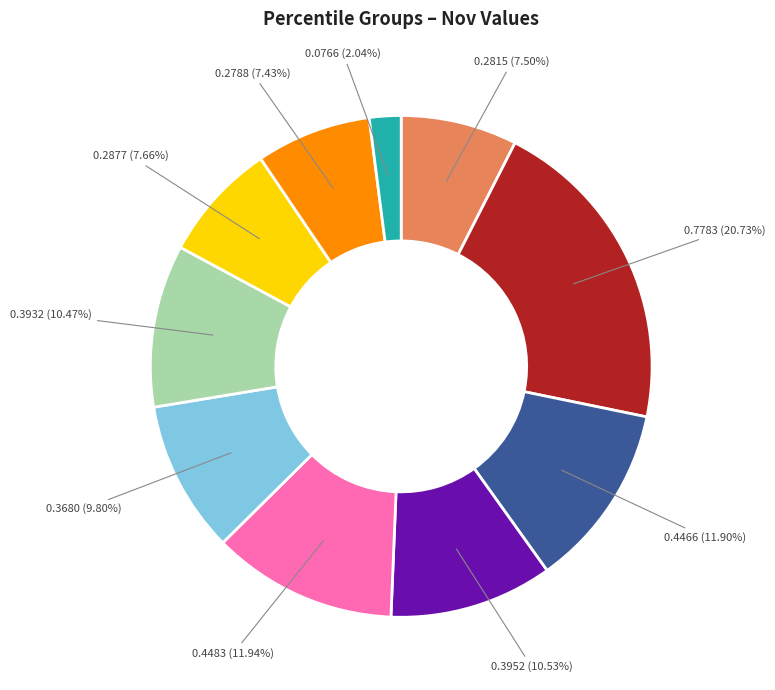

Does any single category account for the majority?

No